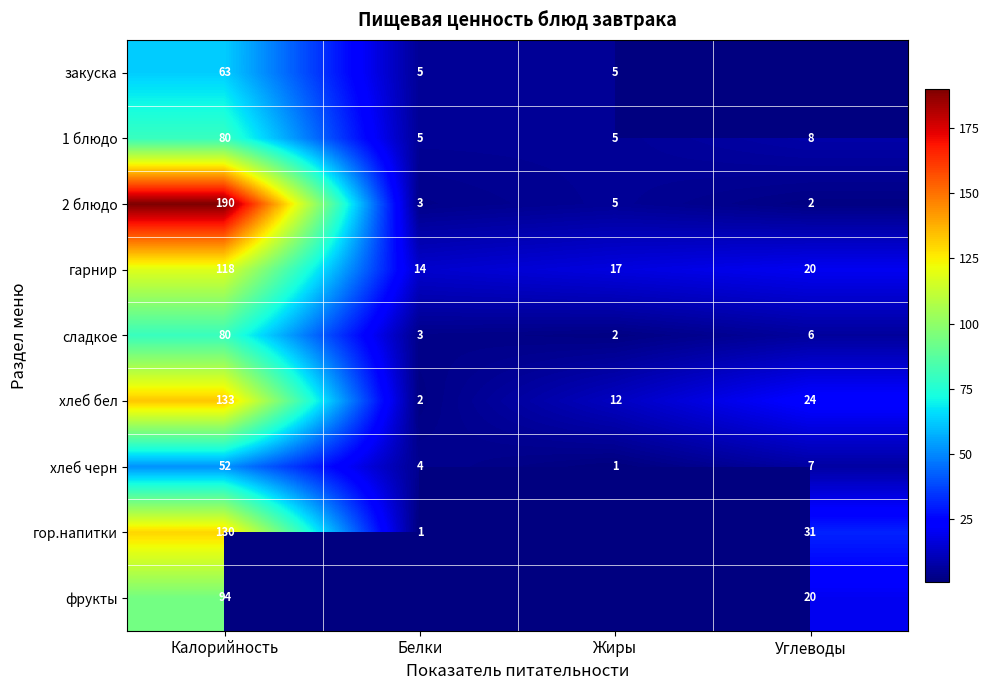

What is the difference between the maximum and second lowest values in the хлеб черн series?

48